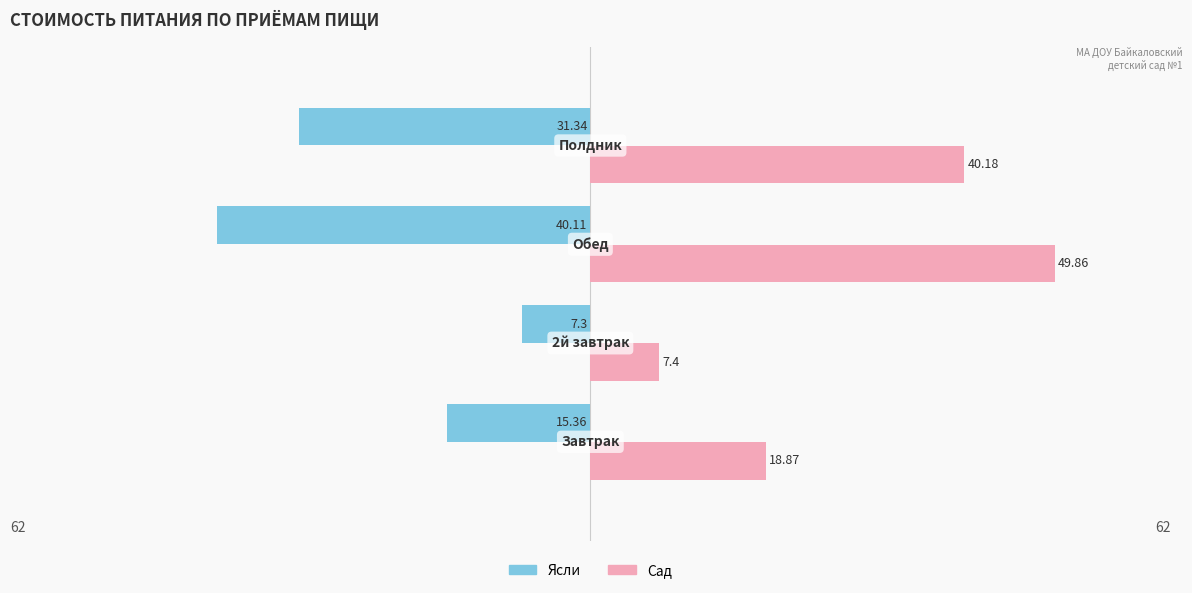

Rank the series by their average value, from highest to lowest.

Сад, Ясли